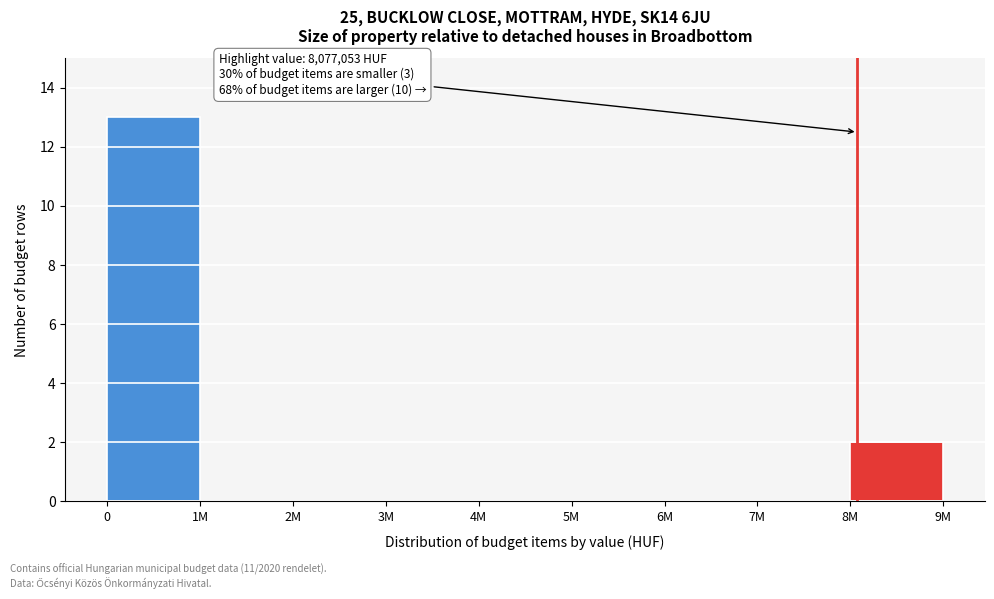

Reading left to right, what are all the values shown in this chart?

0=13	1M=0	2M=0	3M=0	4M=0	5M=0	6M=0	7M=0	8M=2